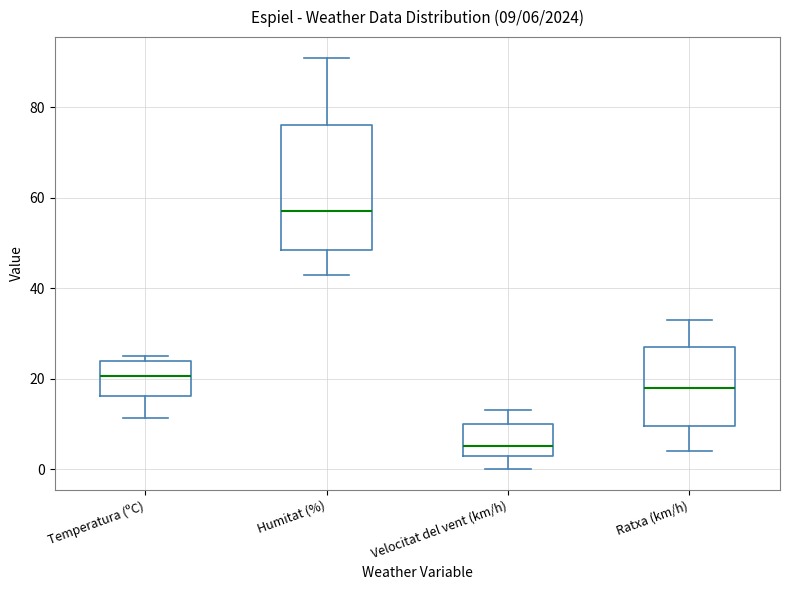

Comparing the boxes themselves (not the whiskers), which one is the tallest?

Humitat (%)